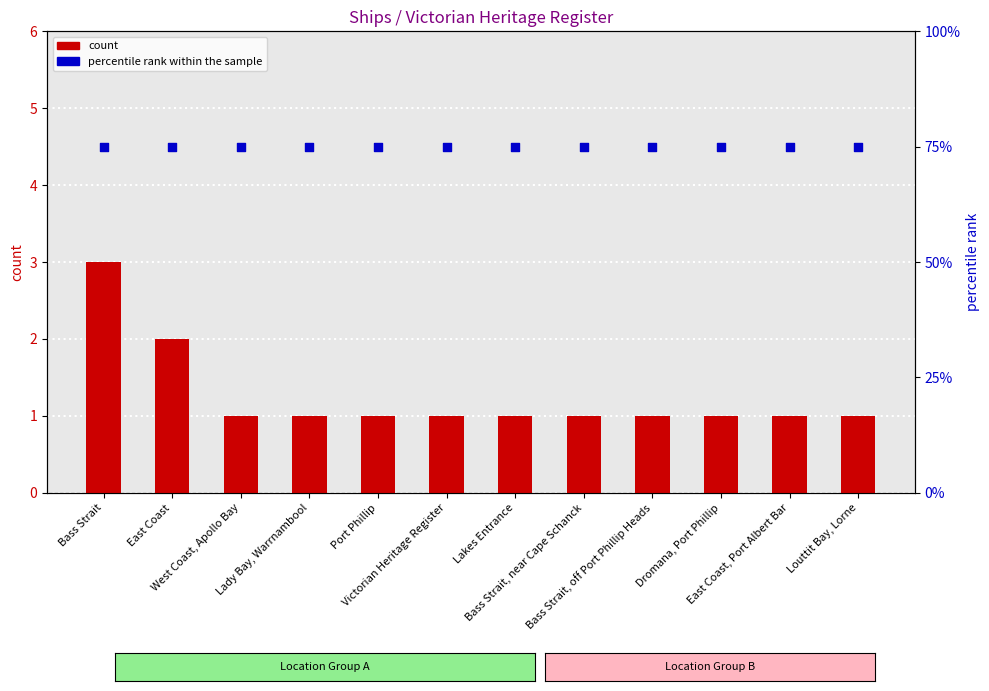

Which series has the widest spread of Y values?

count